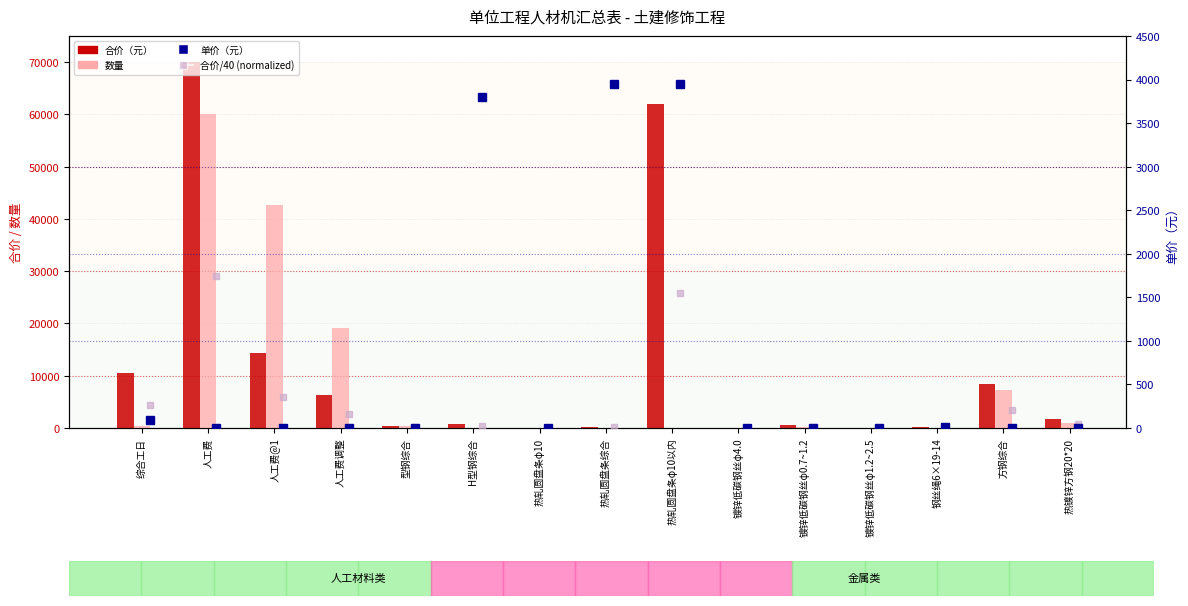

How many data points does each series have?

15